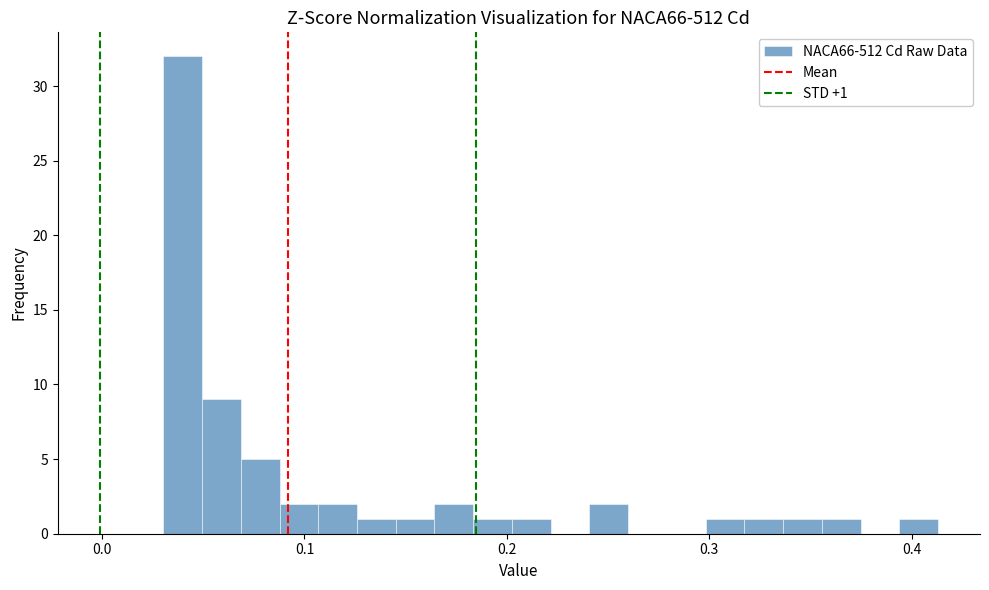

Around what value on the x-axis is the tallest bar? Give the approximate position of its centre, as read against the axis.

0.04